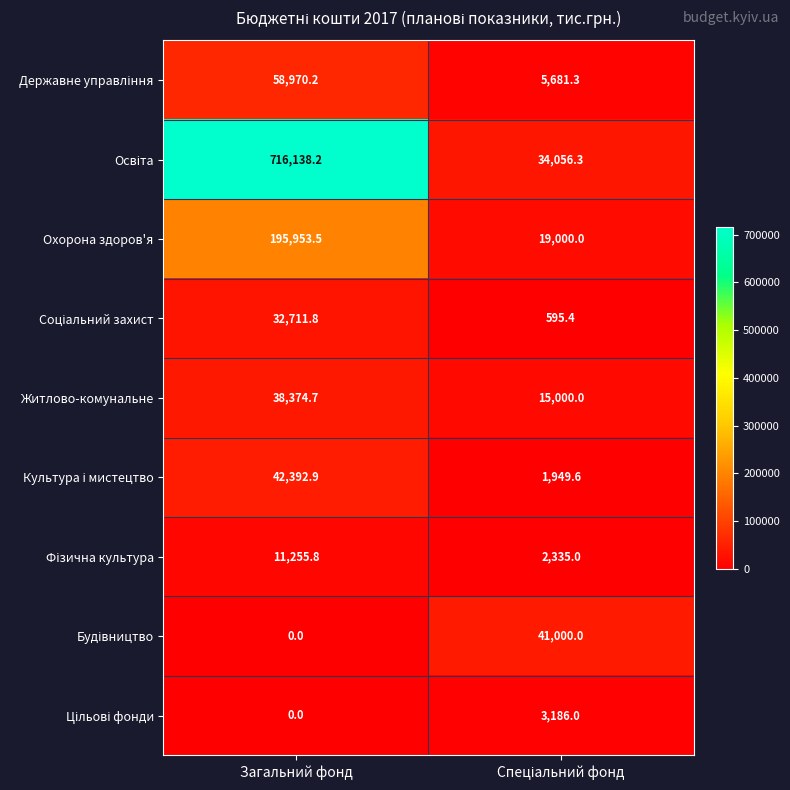

At how many categories does at least one series exceed 248531?

1